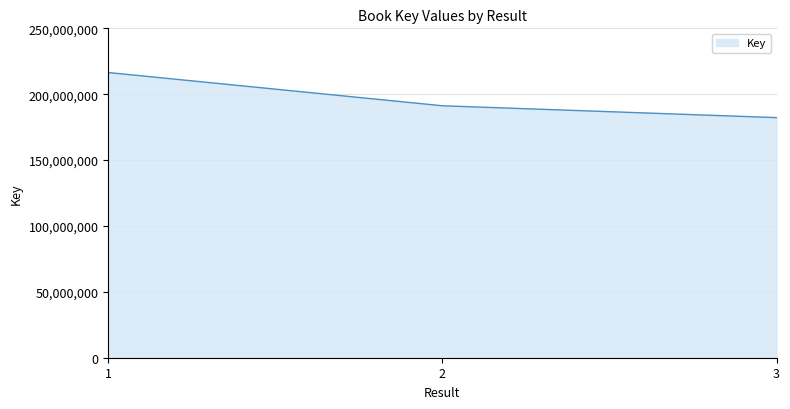

Does the chart have visible grid lines?

Yes